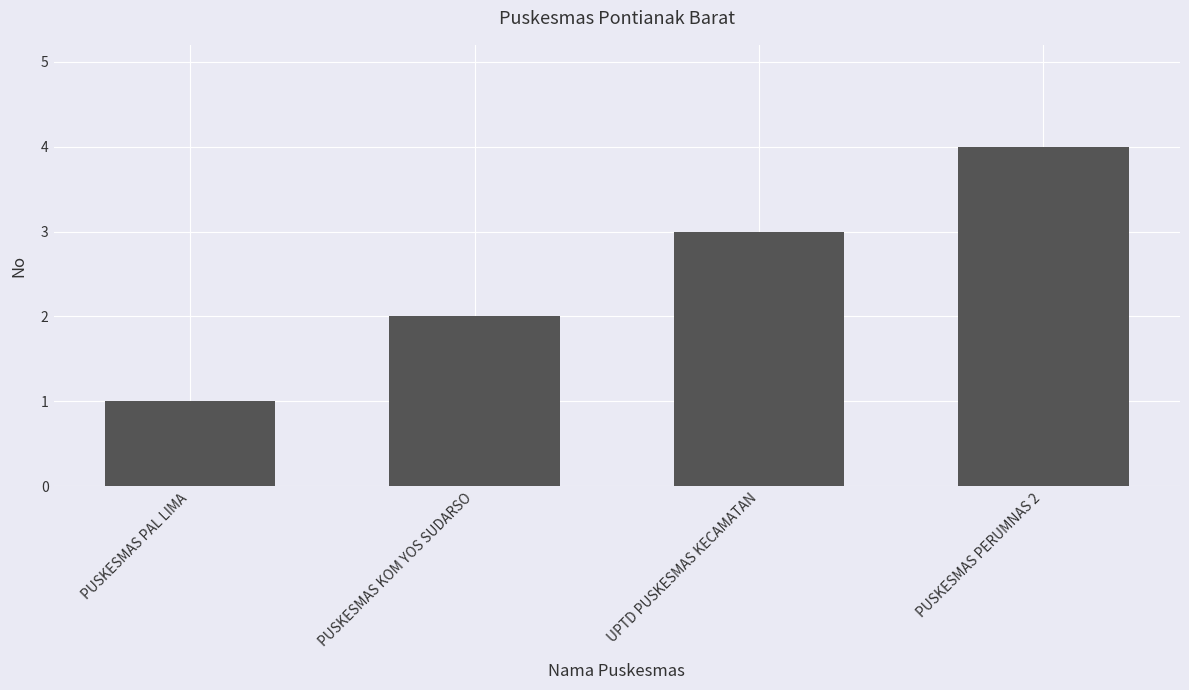

Approximately how many times larger is the value at PUSKESMAS KOM YOS SUDARSO compared to UPTD PUSKESMAS KECAMATAN?

0.7